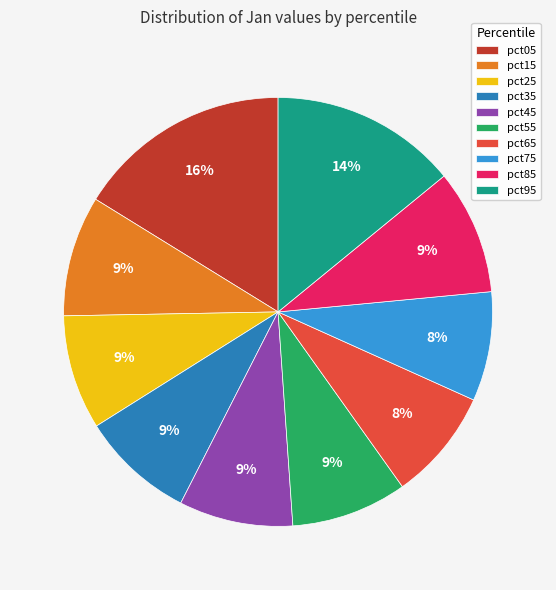

Is there any slice that represents more than half of the pie?

No